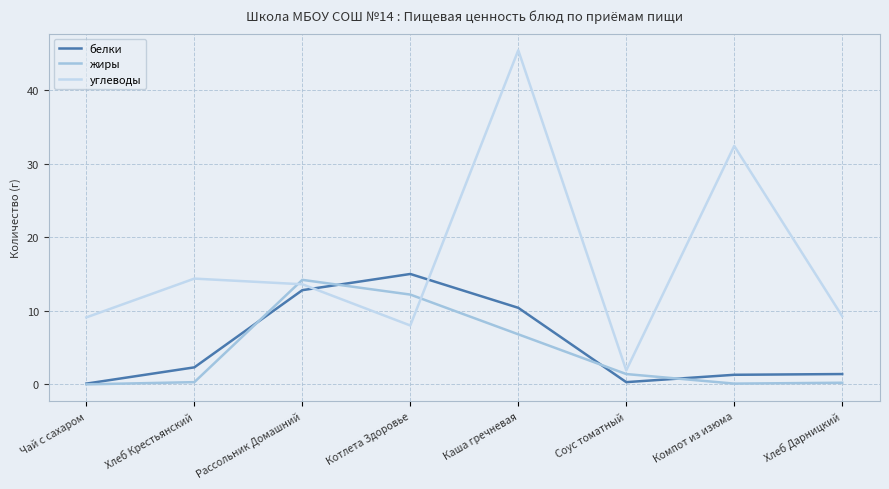

At which category is the sum across all series the highest?

Каша гречневая